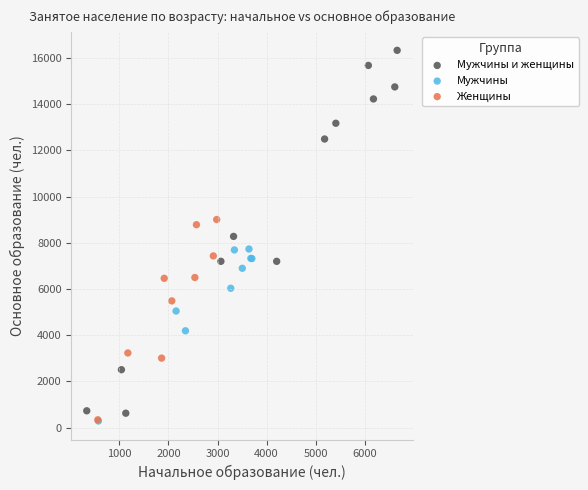

Which series has the widest spread of Y values?

Мужчины и женщины